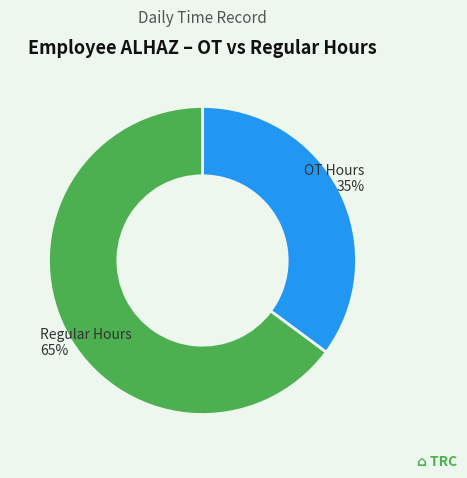

Is there a majority slice in this chart?

Yes